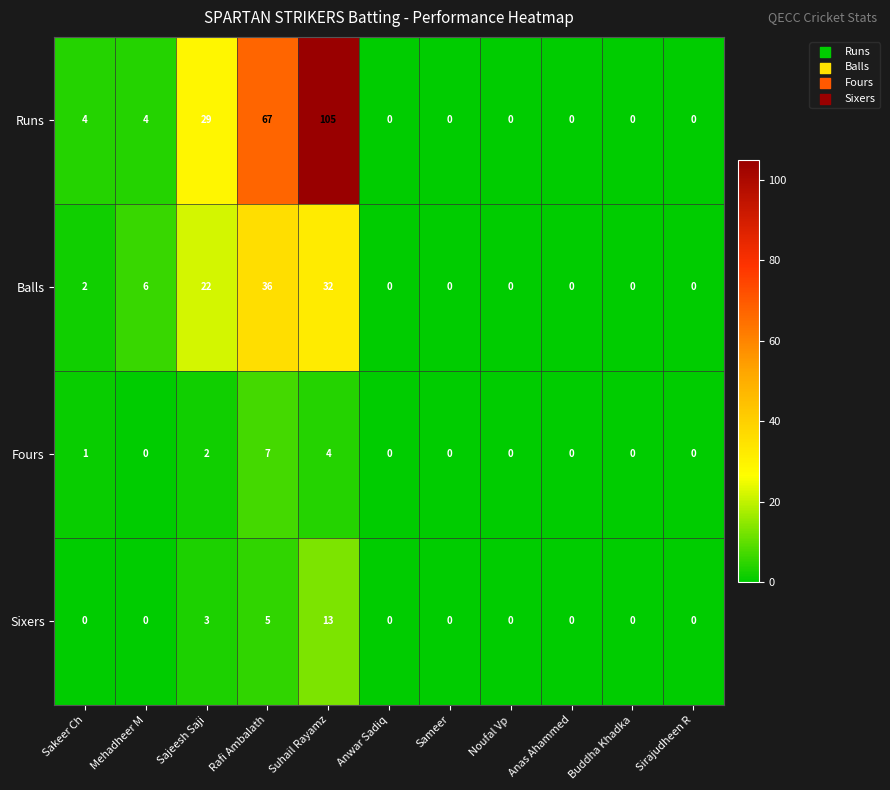

What is the spread (max minus min) of values at Mehadheer M?

6